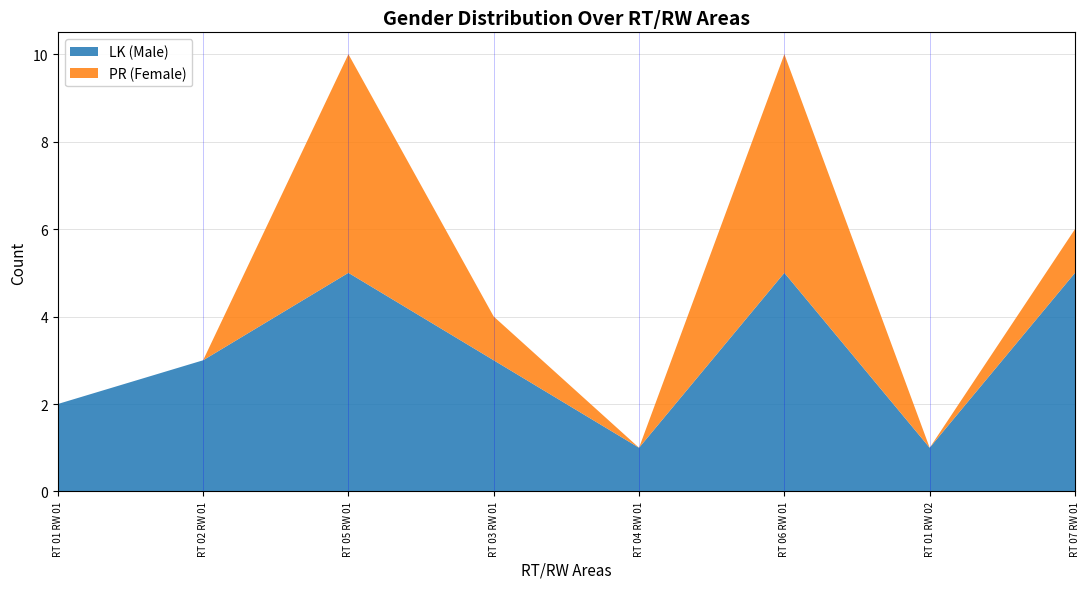

What is the highest value of the LK (Male) series?

5